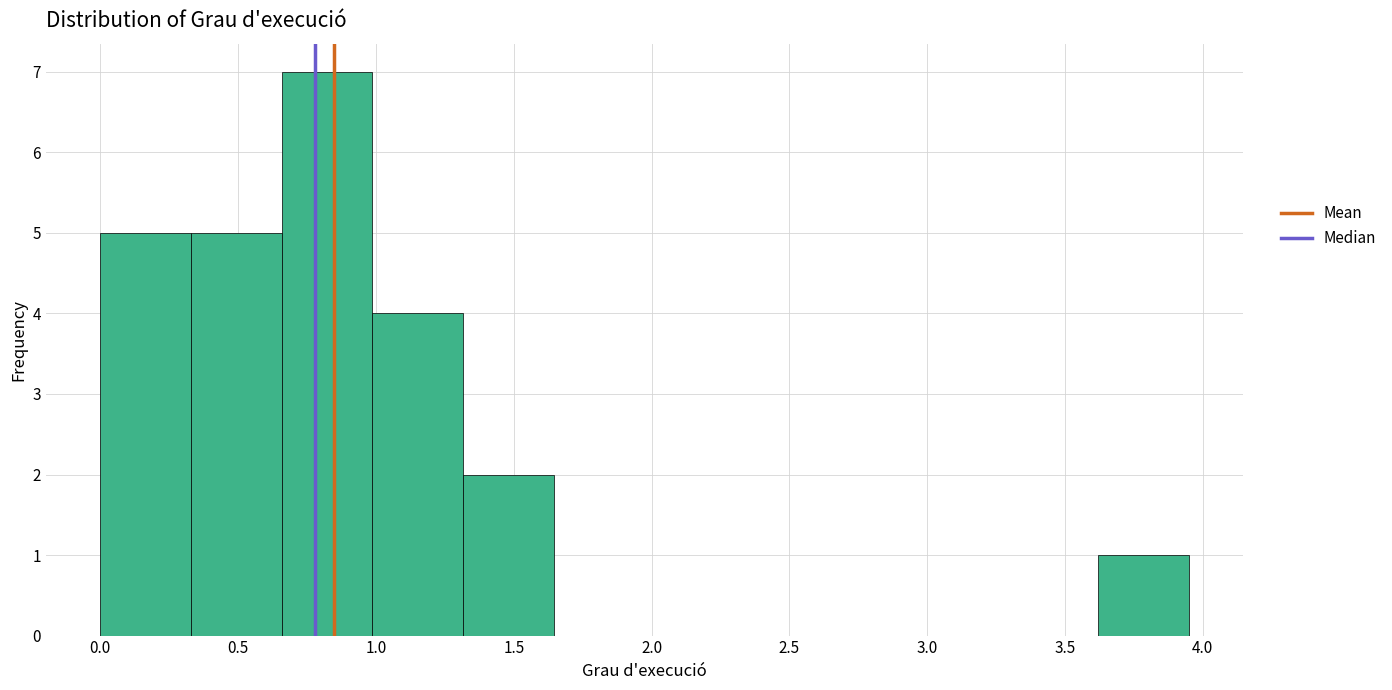

Reading left to right, list every bar in this chart as the range it spans on the x-axis followed by its height. Neither the bar edges nor the heights are printed on the chart, so give them approximately, as read against the axes.

0.00 to 0.35: 5
0.35 to 0.65: 5
0.65 to 1.00: 7
1.00 to 1.30: 4
1.30 to 1.65: 2
1.65 to 1.95: 0
1.95 to 2.30: 0
2.30 to 2.65: 0
2.65 to 2.95: 0
2.95 to 3.30: 0
3.30 to 3.60: 0
3.60 to 3.95: 1